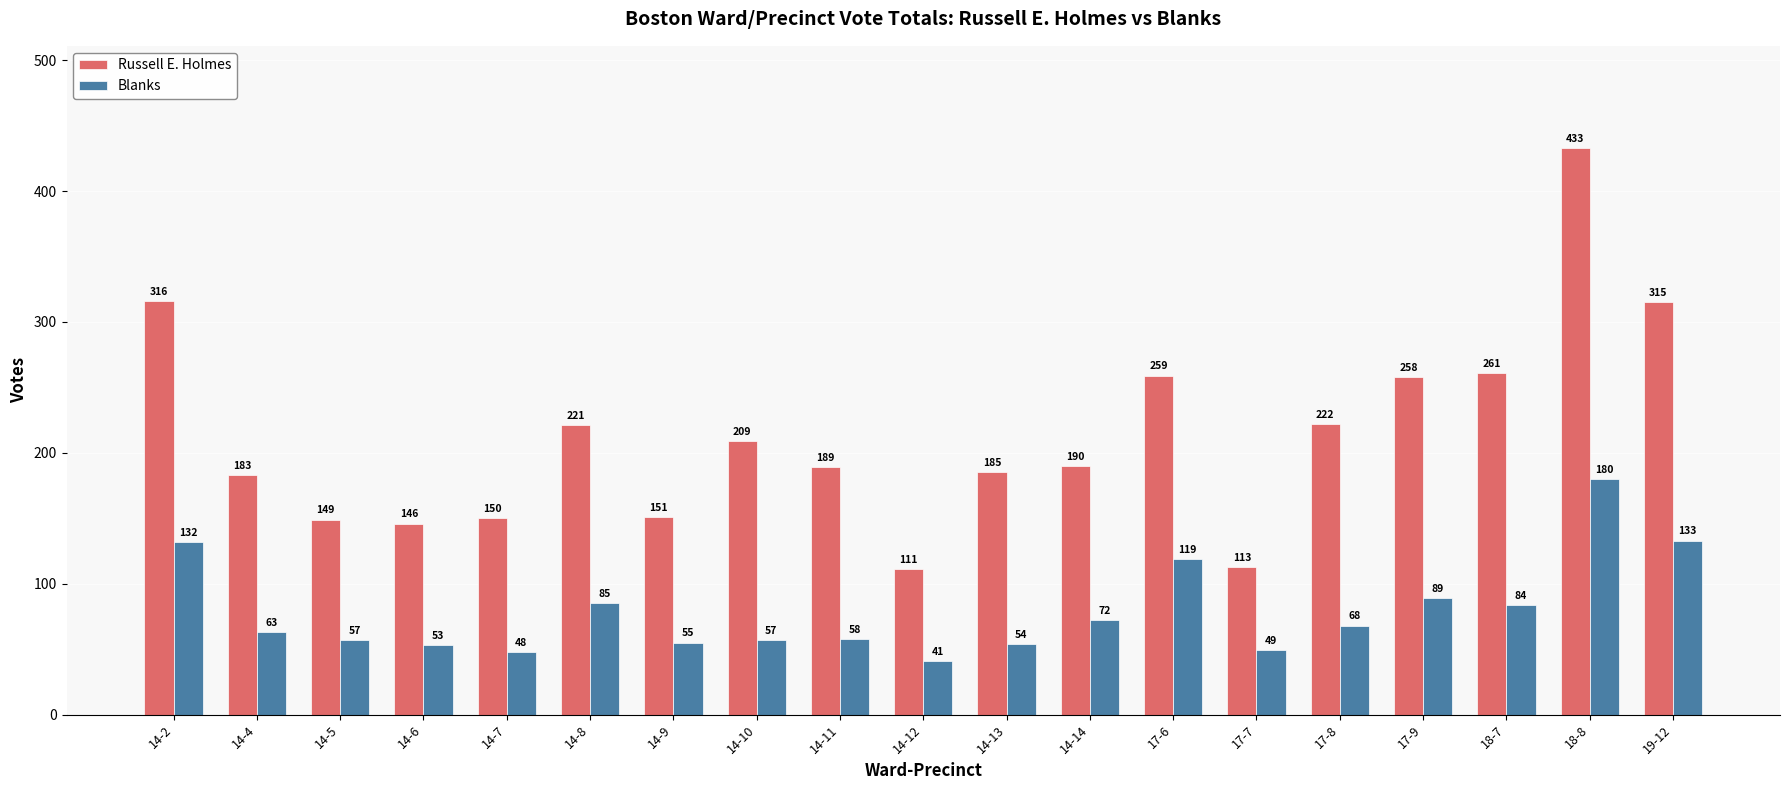

The Russell E. Holmes series shows 84 at 14-6. True or false?

False